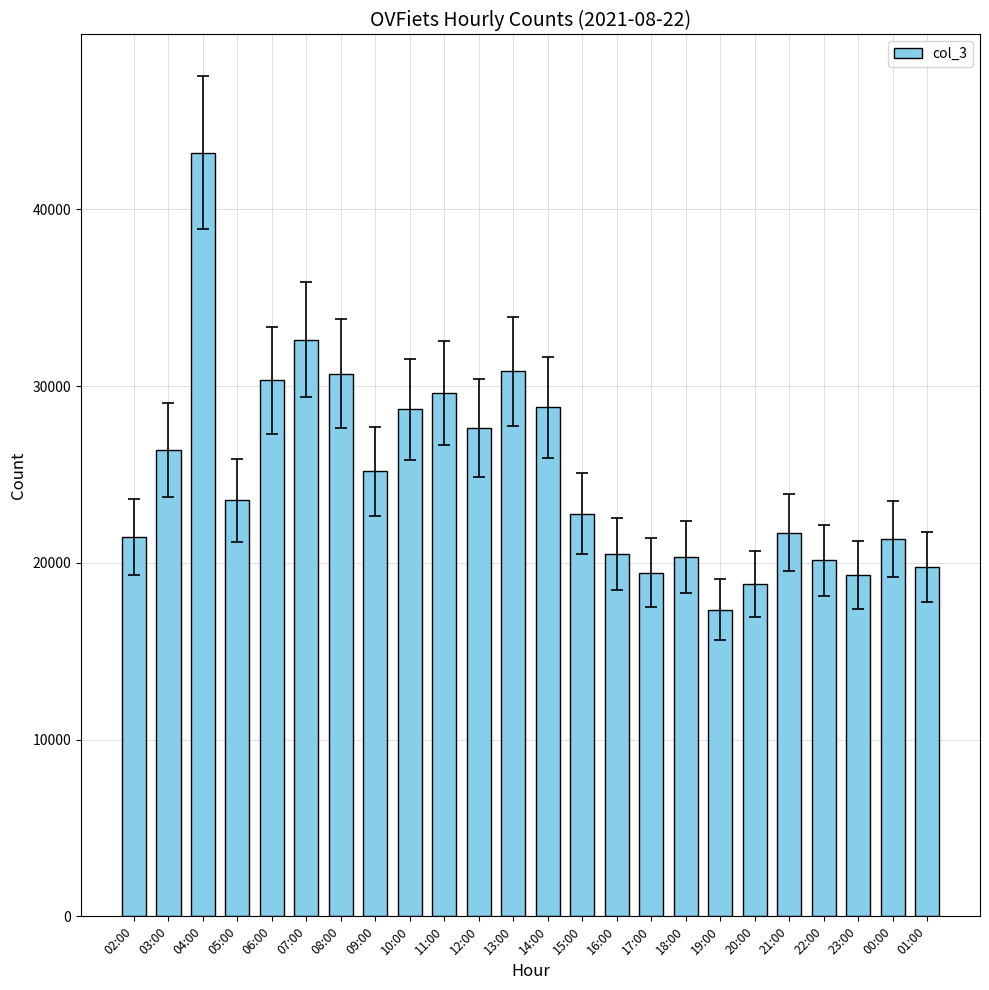

What is the label of the 13th bar from the right?

13:00